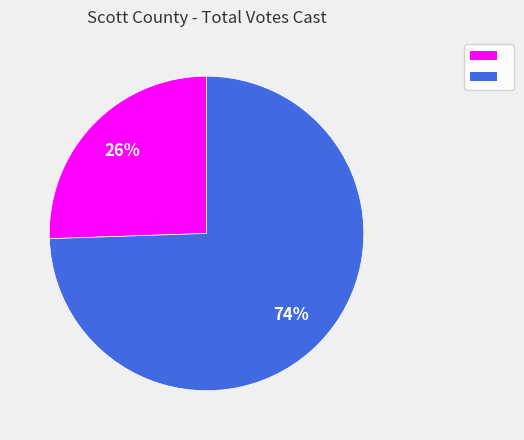

Is there a majority slice in this chart?

Yes